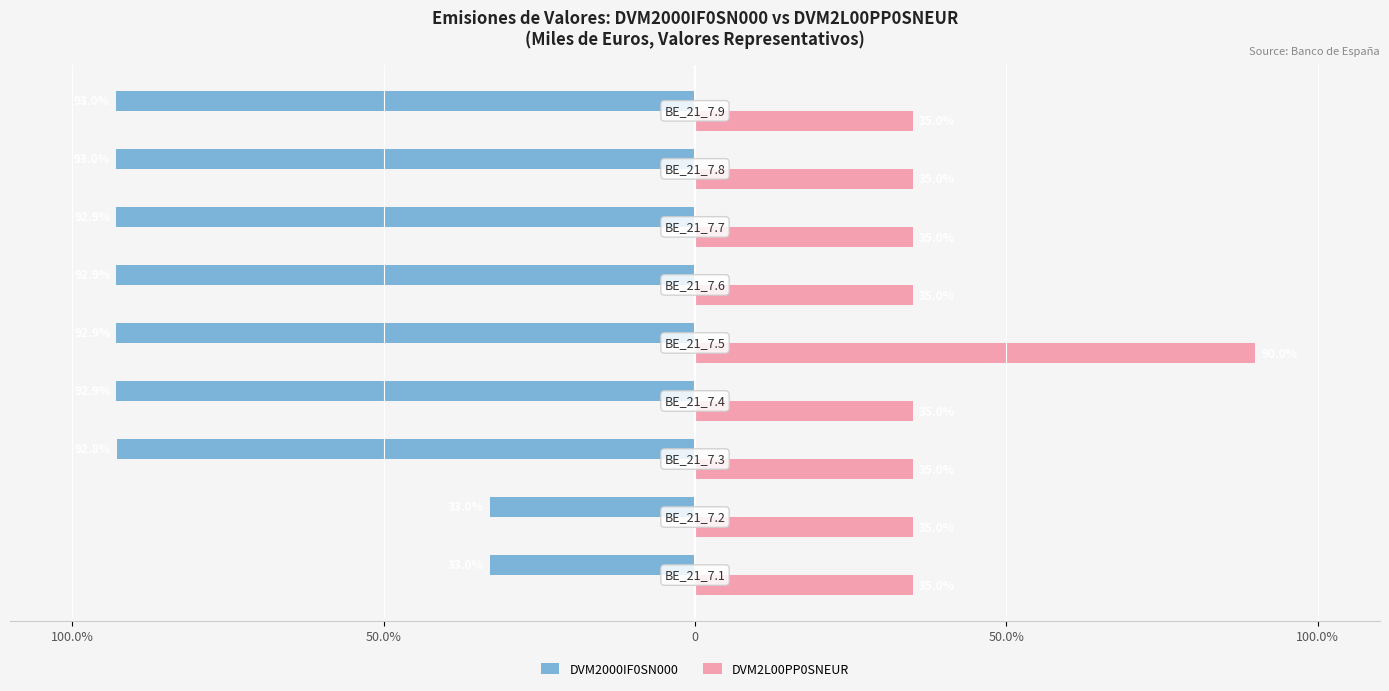

What are all the series names shown in the legend?

DVM2000IF0SN000, DVM2L00PP0SNEUR